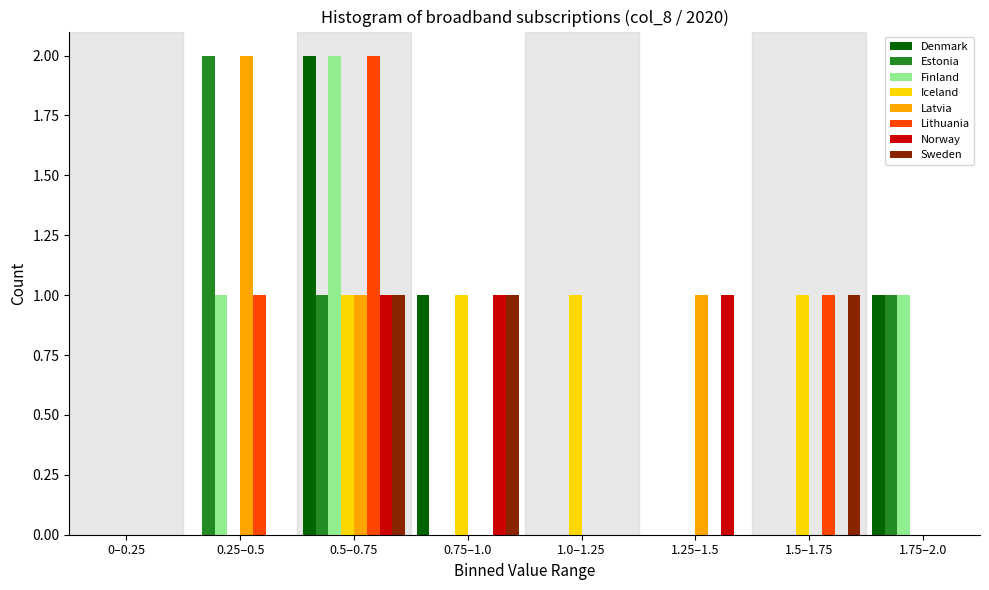

What is the sum of all Estonia values?

4